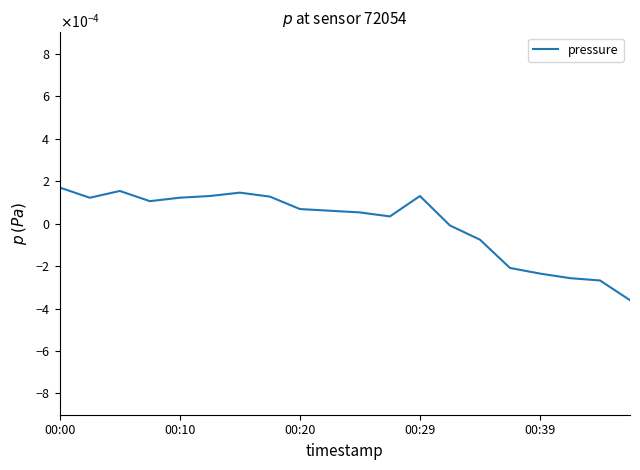

Does the chart have visible grid lines?

No